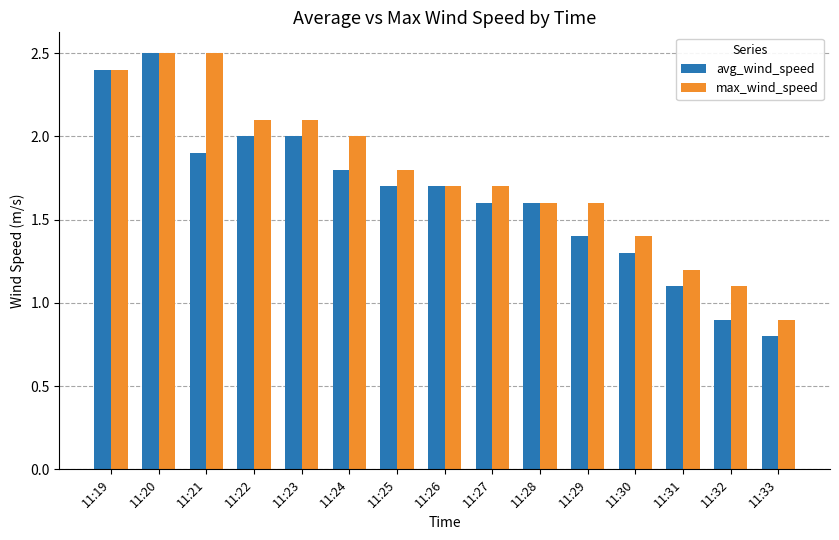

How many data points in max_wind_speed are less than 1?

1